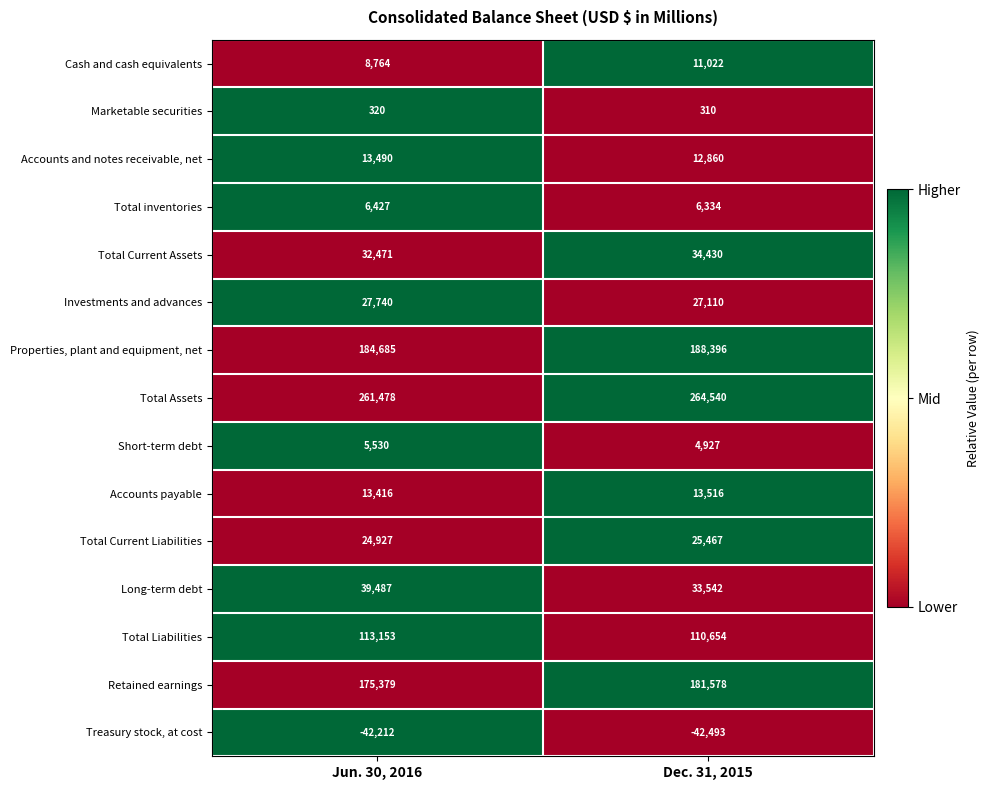

Reading left to right, list all the values displayed in this chart.

Cash and cash equivalents: 8764	11022
Marketable securities: 320	310
Accounts and notes receivable, net: 13490	12860
Total inventories: 6427	6334
Total Current Assets: 32471	34430
Investments and advances: 27740	27110
Properties, plant and equipment, net: 184685	188396
Total Assets: 261478	264540
Short-term debt: 5530	4927
Accounts payable: 13416	13516
Total Current Liabilities: 24927	25467
Long-term debt: 39487	33542
Total Liabilities: 113153	110654
Retained earnings: 175379	181578
Treasury stock, at cost: -42212	-42493